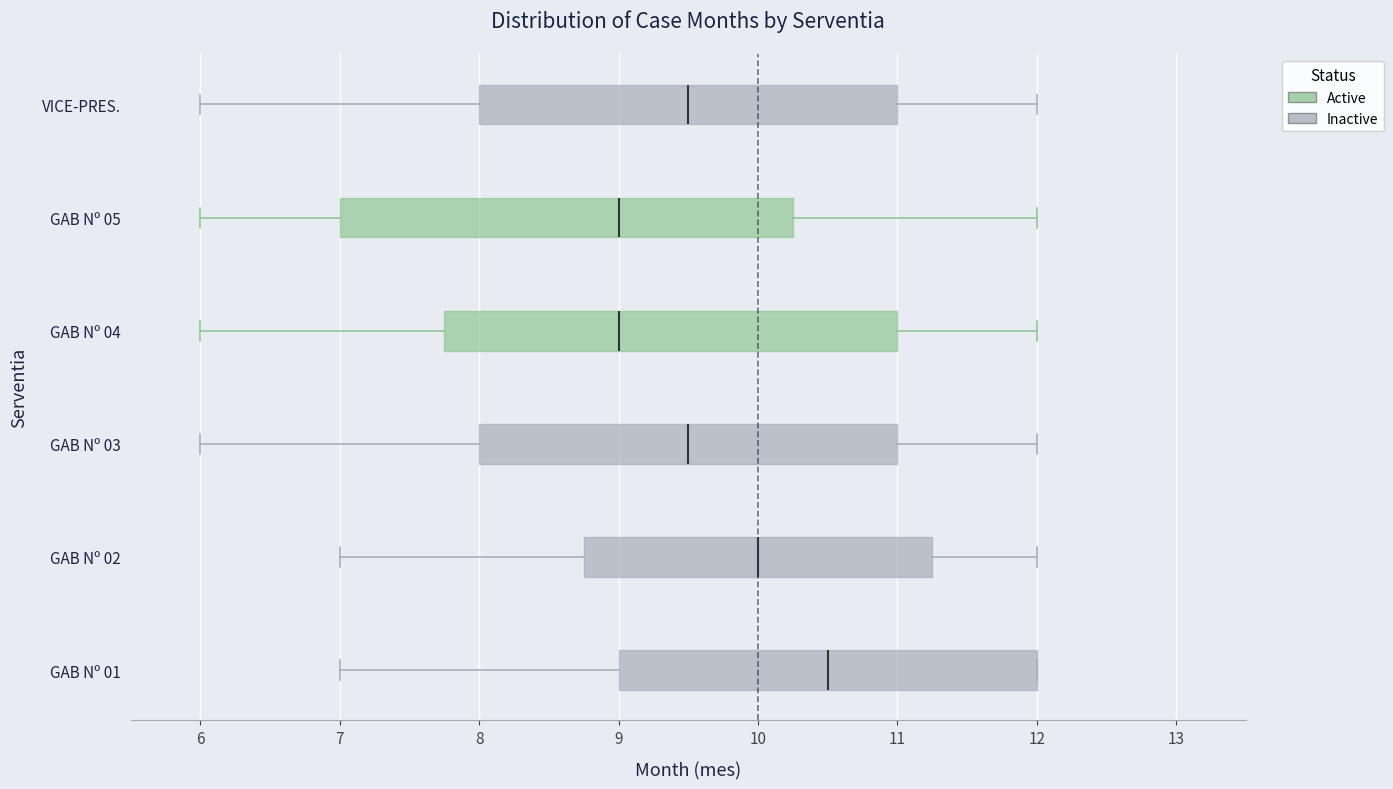

Reading bottom to top, transcribe this box plot: for each box, give where its median line is, the range the box spans, and where its two whiskers end, as read against the x-axis. The values are not printed on the chart, so give them approximately, as read against the axis.

GAB Nº 01: median 10.5, box 9.0 to 12.0, whiskers 7.0 to 12.0
GAB Nº 02: median 10.0, box 8.8 to 11.3, whiskers 7.0 to 12.0
GAB Nº 03: median 9.5, box 8.0 to 11.0, whiskers 6.0 to 12.0
GAB Nº 04: median 9.0, box 7.8 to 11.0, whiskers 6.0 to 12.0
GAB Nº 05: median 9.0, box 7.0 to 10.3, whiskers 6.0 to 12.0
VICE-PRES.: median 9.5, box 8.0 to 11.0, whiskers 6.0 to 12.0